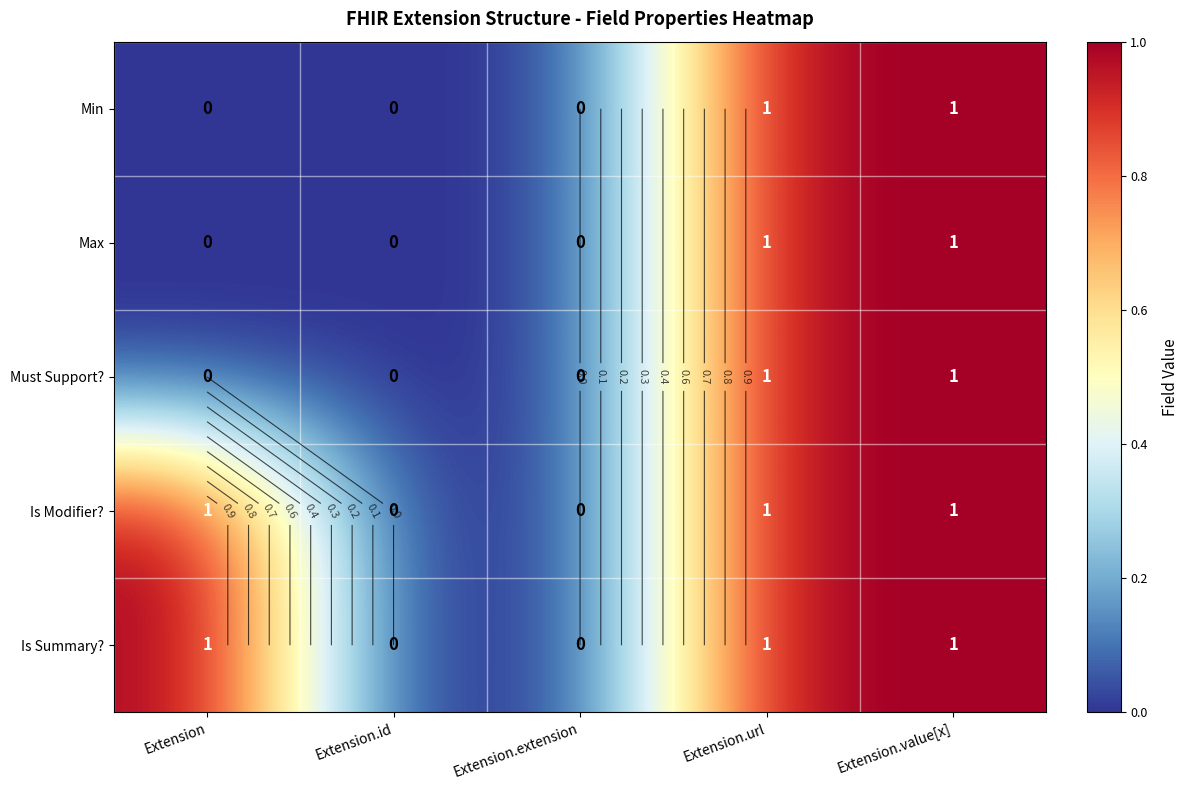

Rank the series by their maximum value, from highest to lowest.

Min, Max, Must Support?, Is Modifier?, Is Summary?